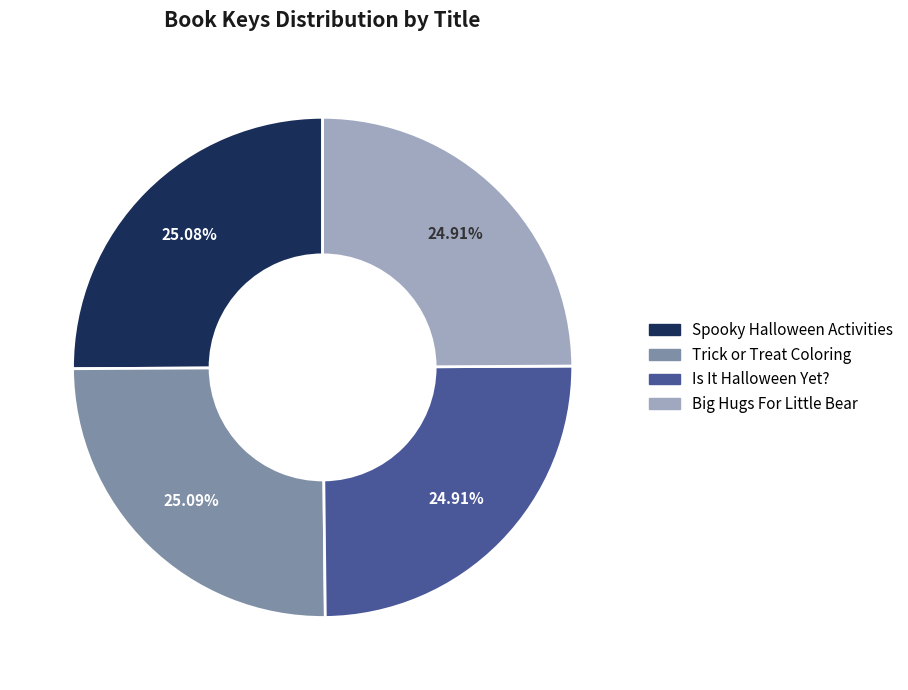

Is it true that Big Hugs For Little Bear is 32% of the pie?

False